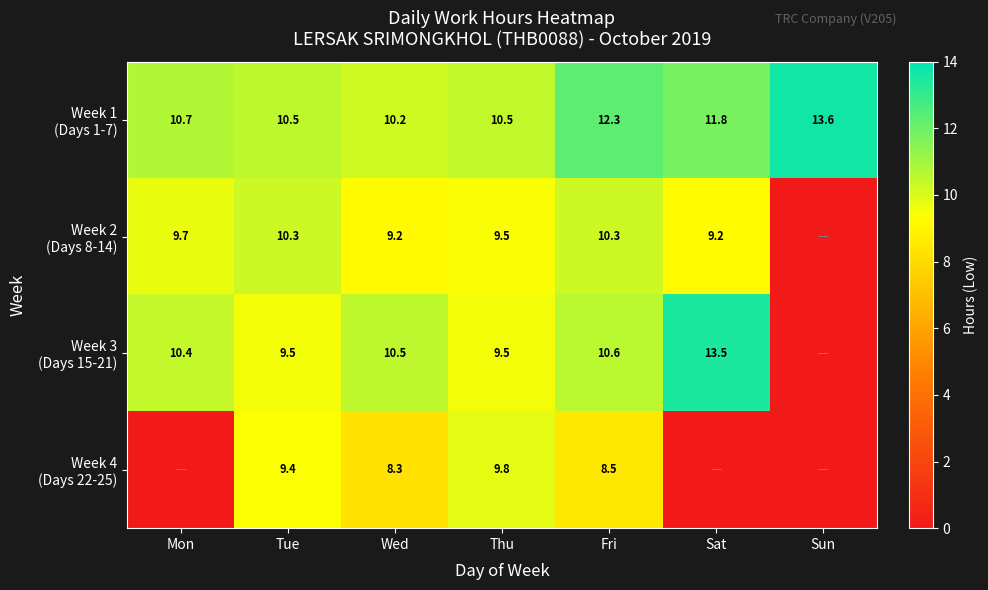

Between Tue and Thu, which is larger?

Tue